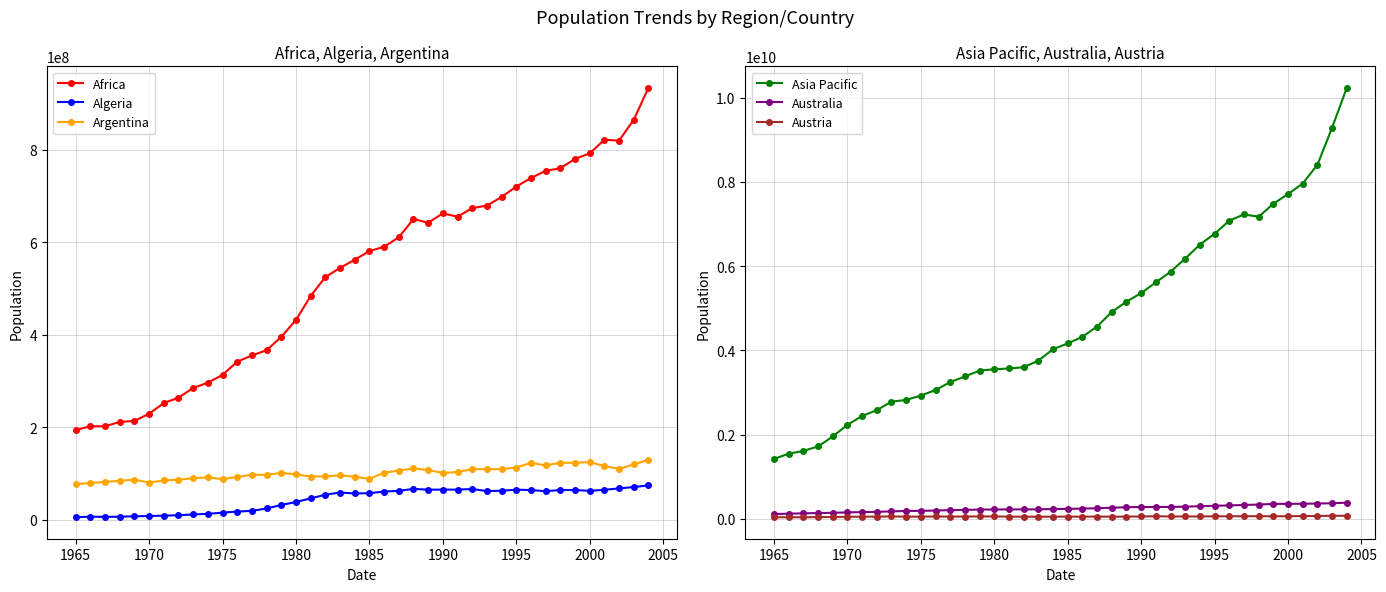

True or false: Algeria has more than 2 points higher than both neighbors.

True